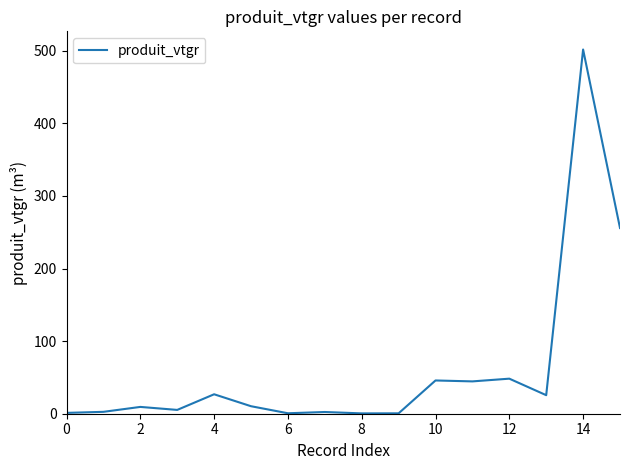

What is the greatest value displayed?

501.8